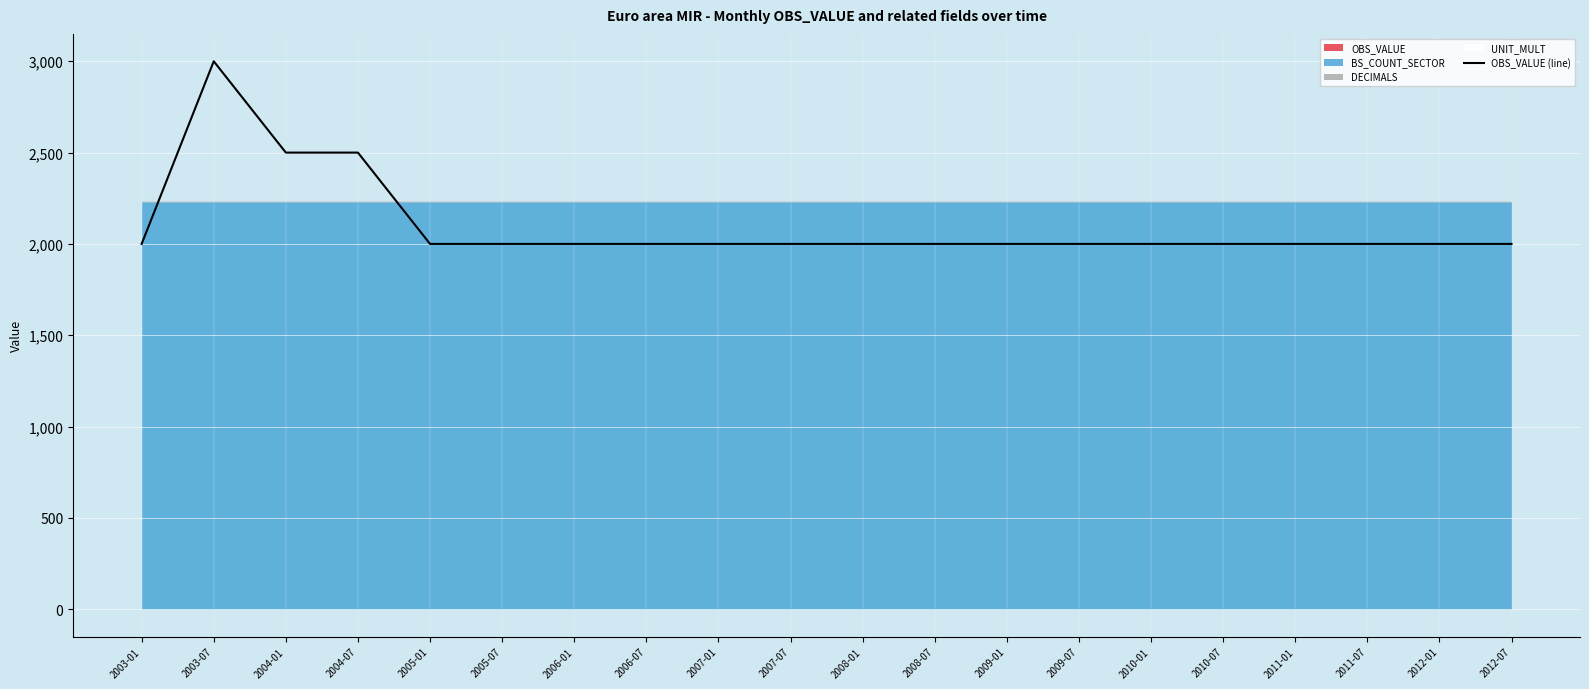

What is the greatest value displayed?

3000